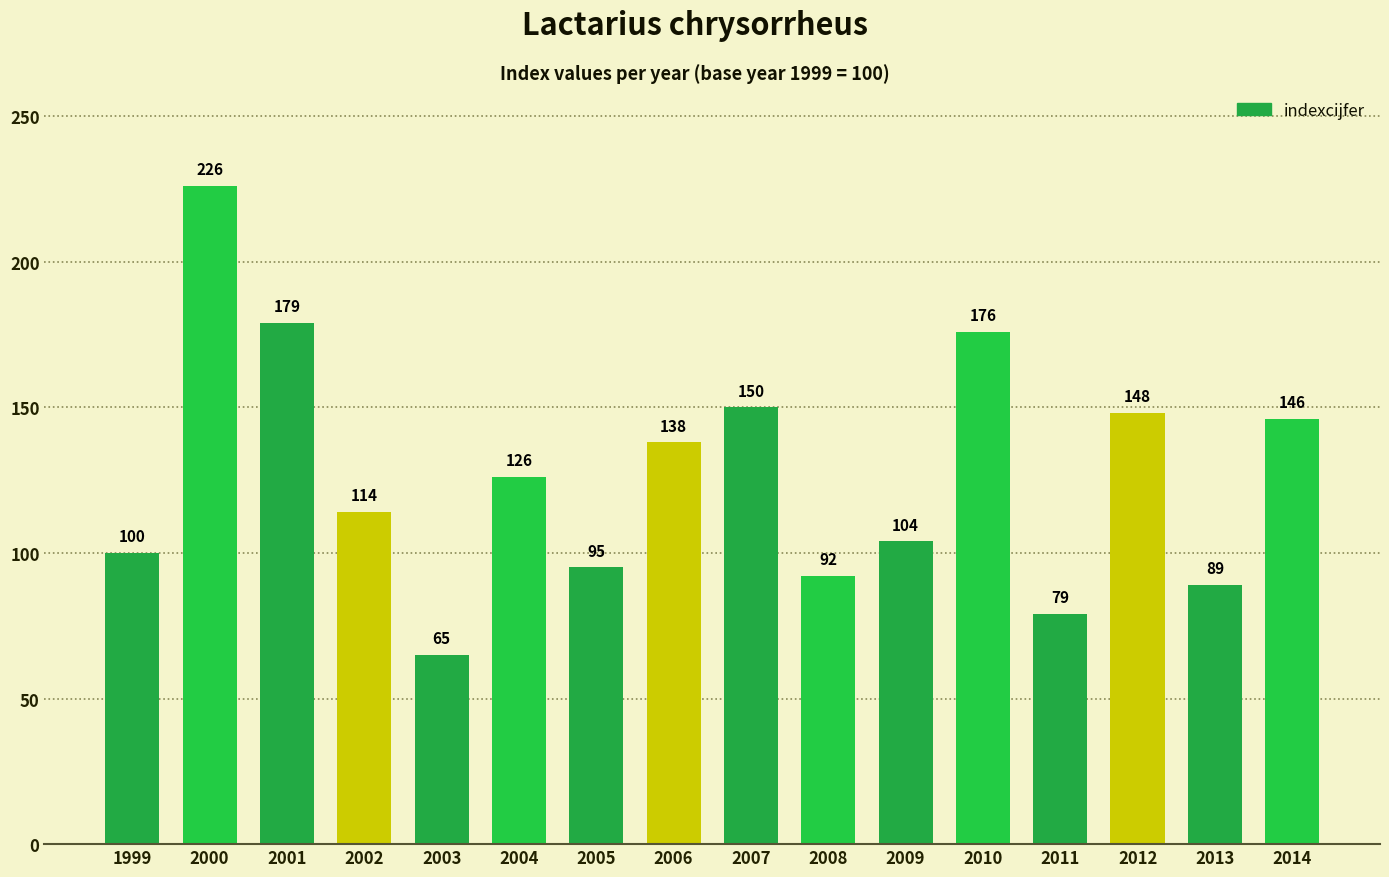

What is the difference between the maximum and minimum values?

161